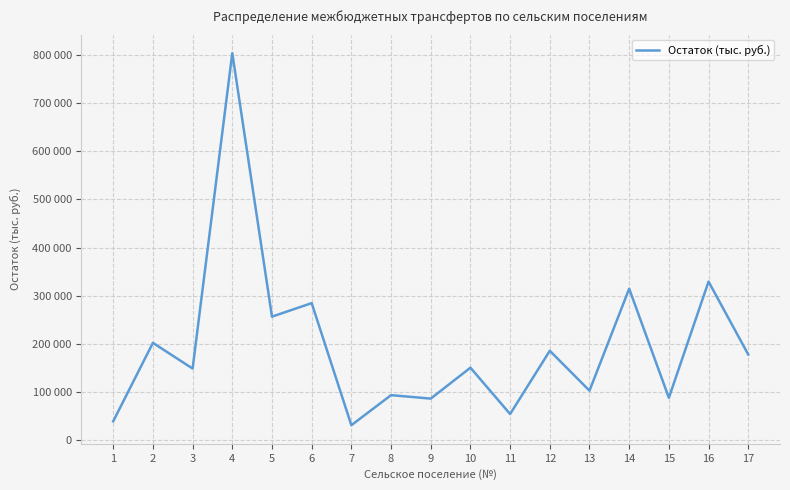

Does the chart have visible grid lines?

Yes